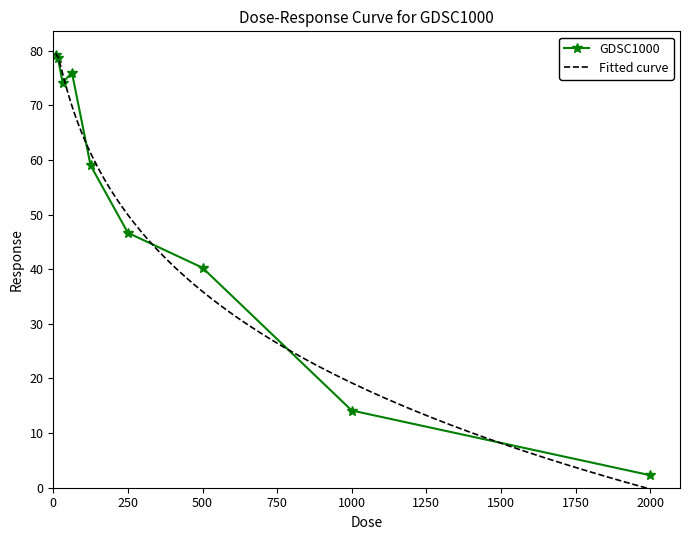

What value does the data have at 125.0?

59.0